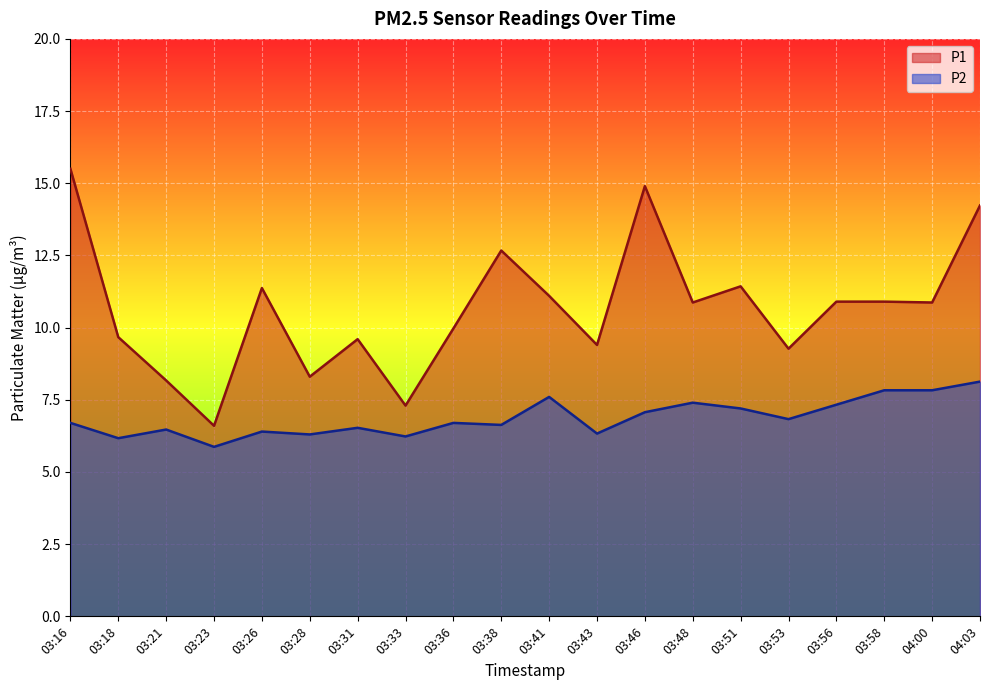

The value of P1 at 03:43 is 9.4. True or false?

True